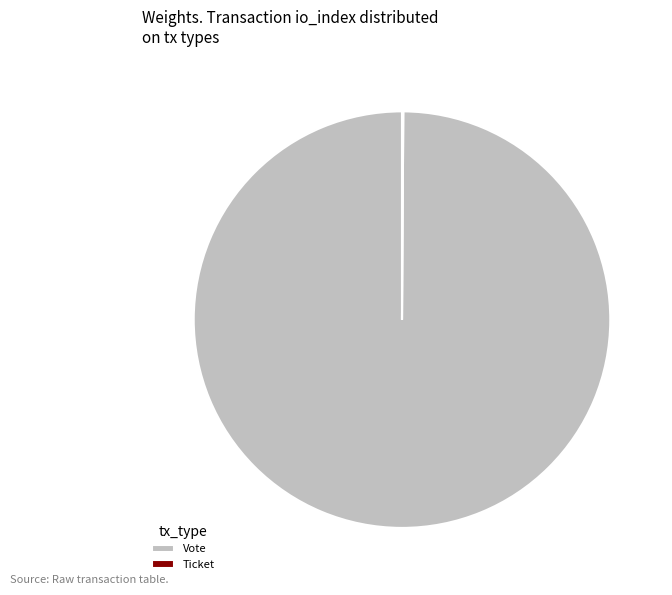

True or false: Vote accounts for 85% of the total.

False